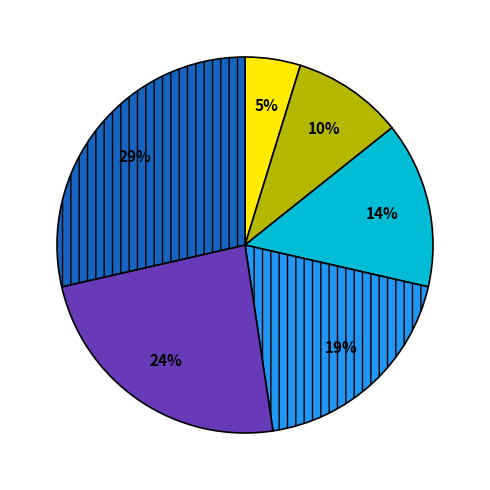

To the nearest percent, what is the difference between the largest and smallest slice percentages?

24%